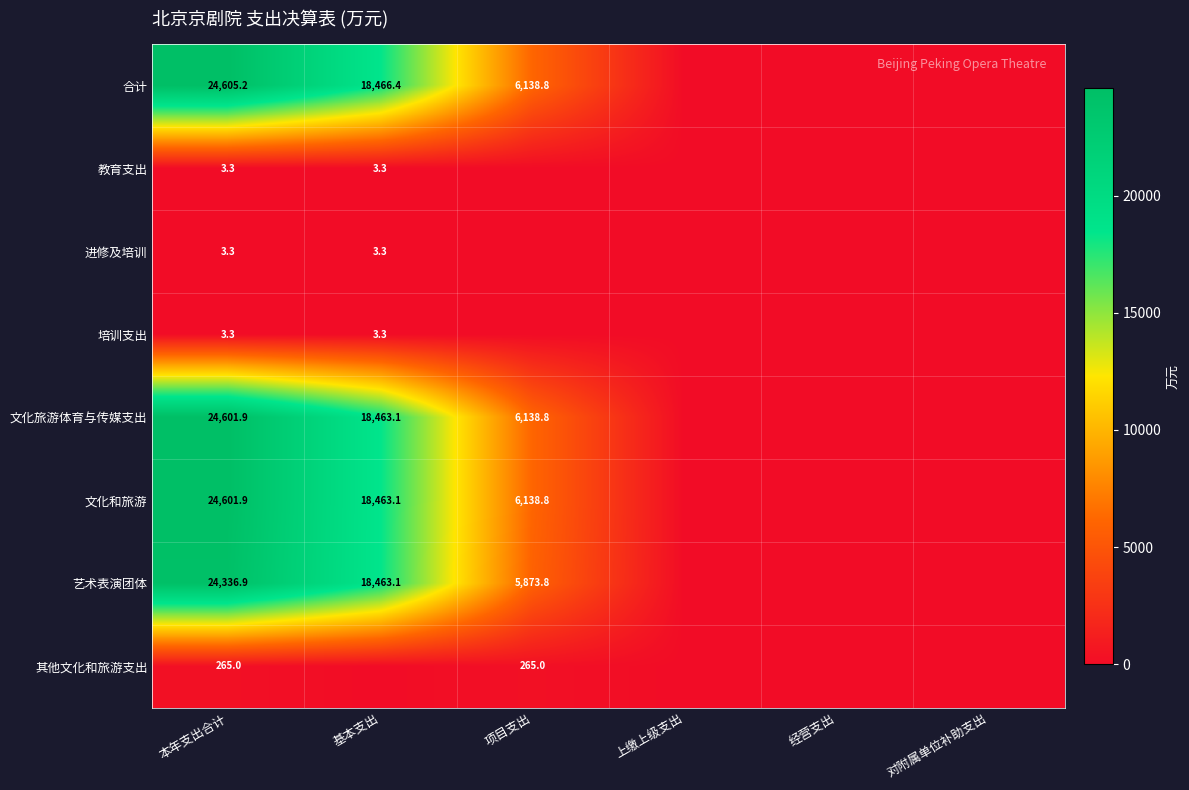

Is it true that 教育支出 equals 5.8 at 基本支出?

False